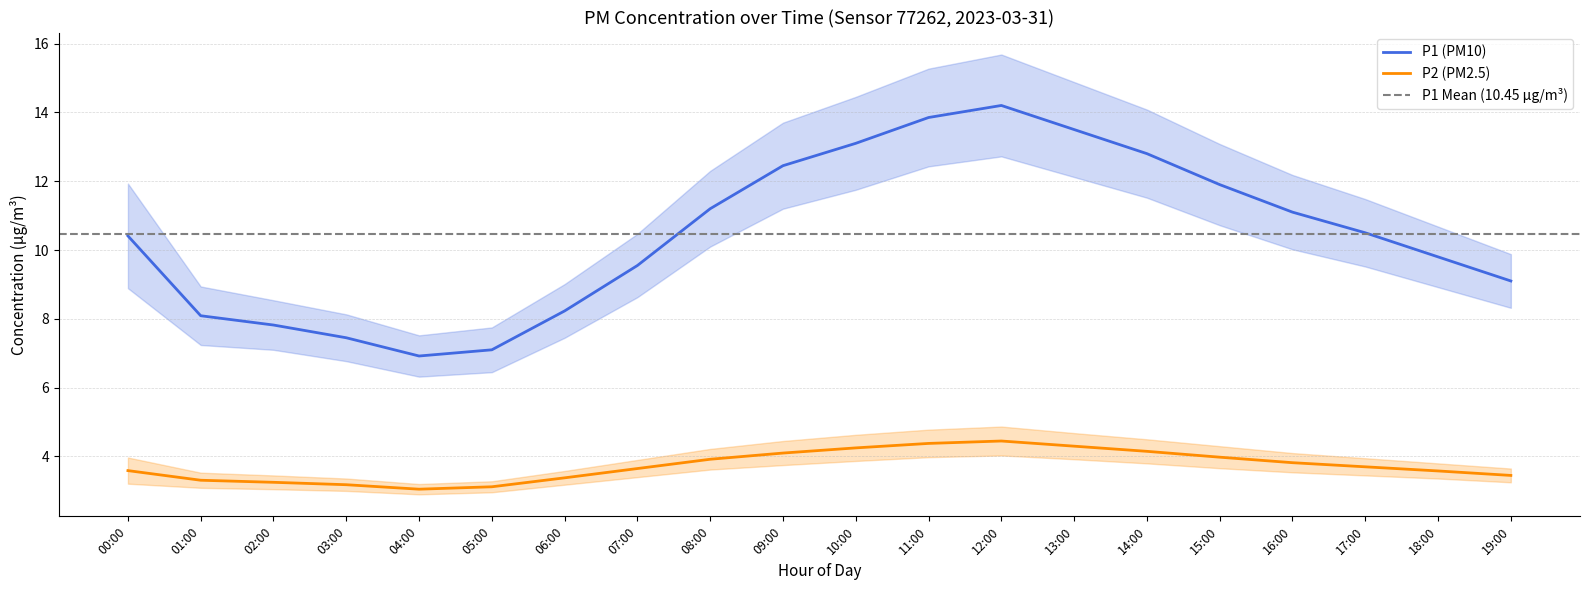

List the series in order of their peak value, highest first.

P1, P2